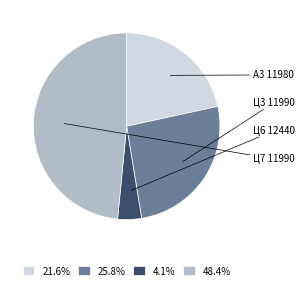

How many slices are in this pie chart?

4